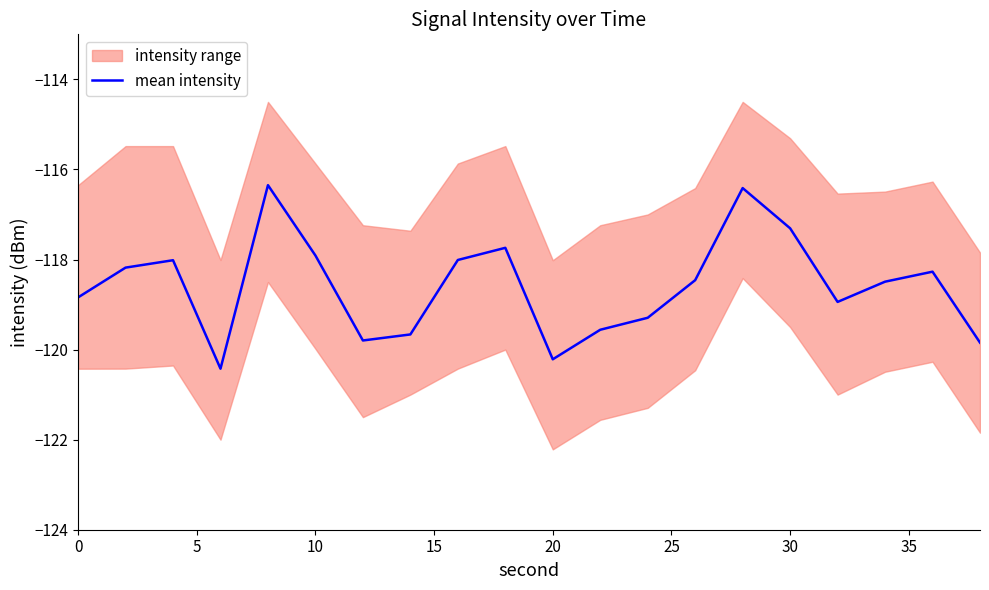

What is the highest value of the mean intensity series?

-116.3